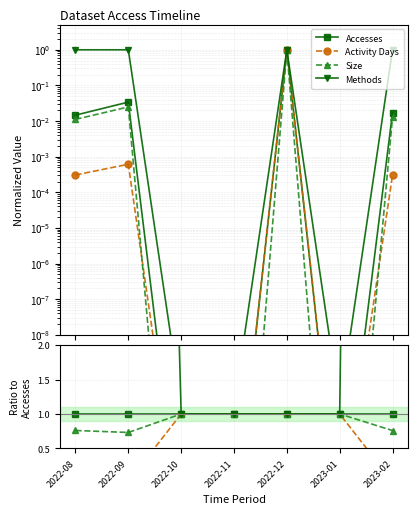

True or false: Activity Days has more than 1 points higher than both neighbors.

False